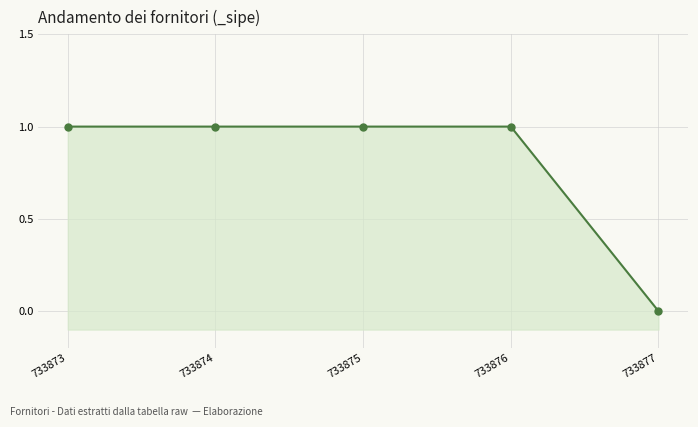

What is the ratio of the value at 733874 to the value at 733873?

1.0